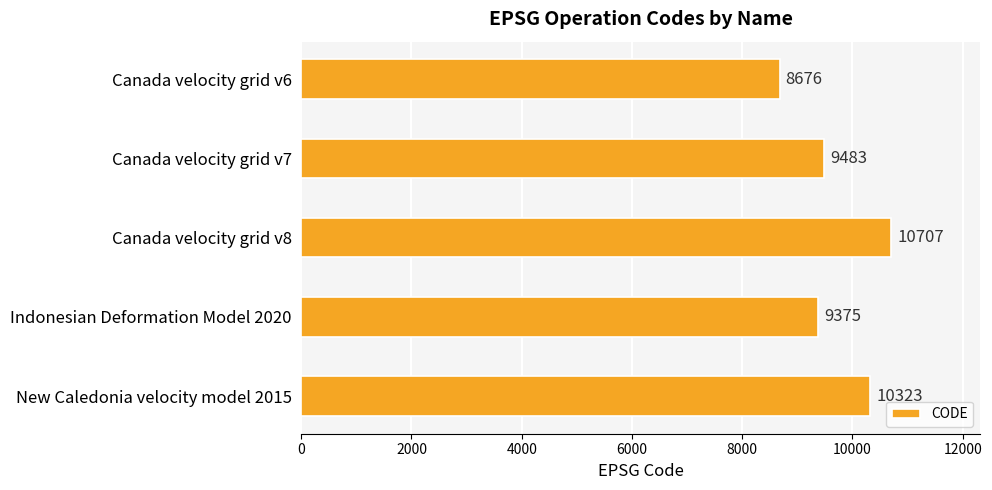

How many categories are shown in the chart?

5